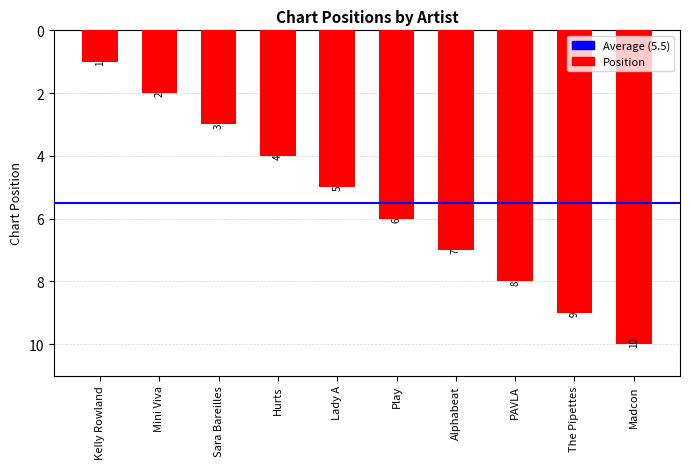

What is the change in value from Play to The Pipettes?

+3